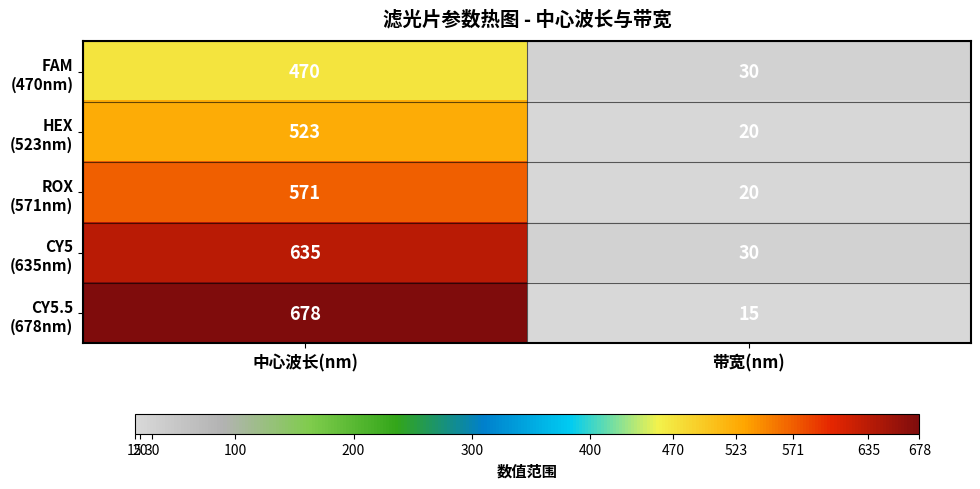

What is the total value across all series at 带宽(nm)?

115